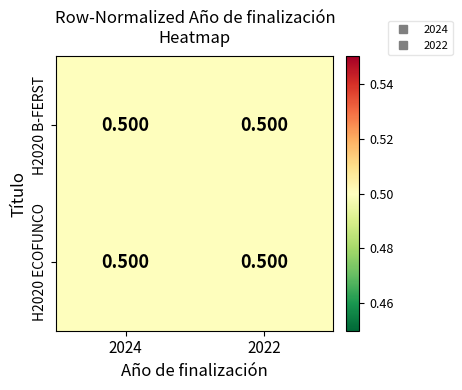

Which has a higher value, 2022 or 2024?

2024